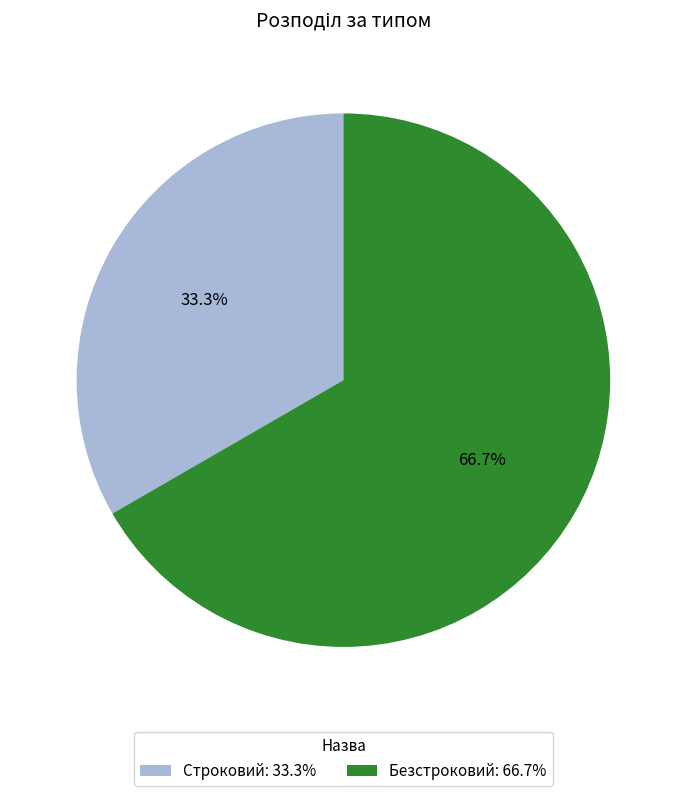

Count the number of slices in the pie.

2